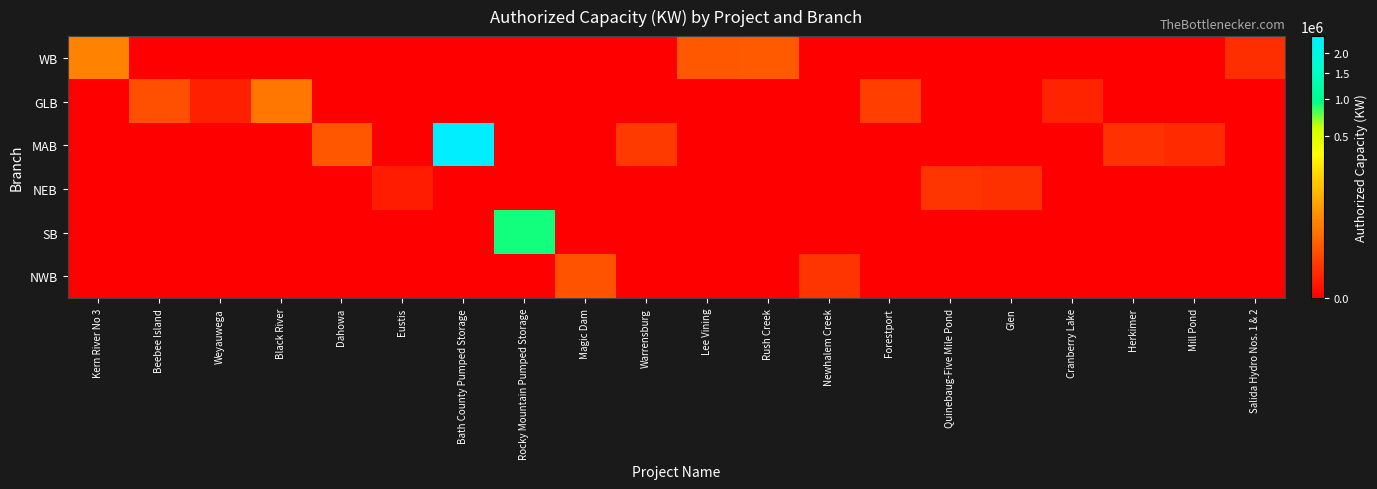

What is the total value across all series at Beebee Island?

8000